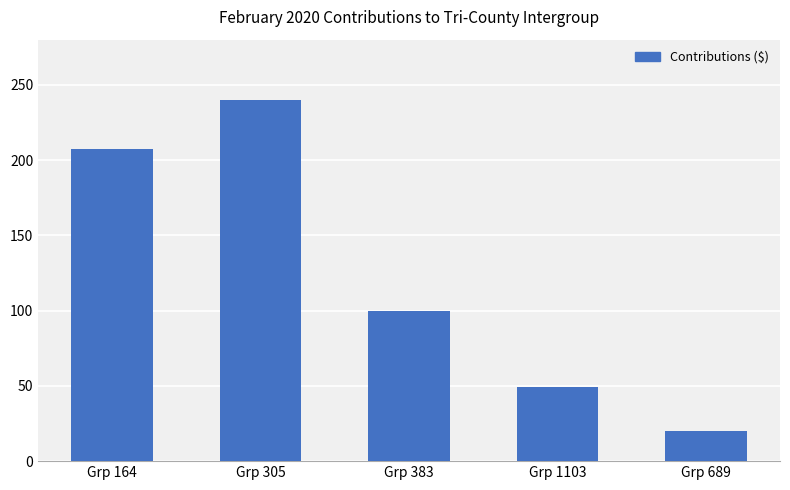

What is the change in value from Grp 164 to Grp 689?

-187.7